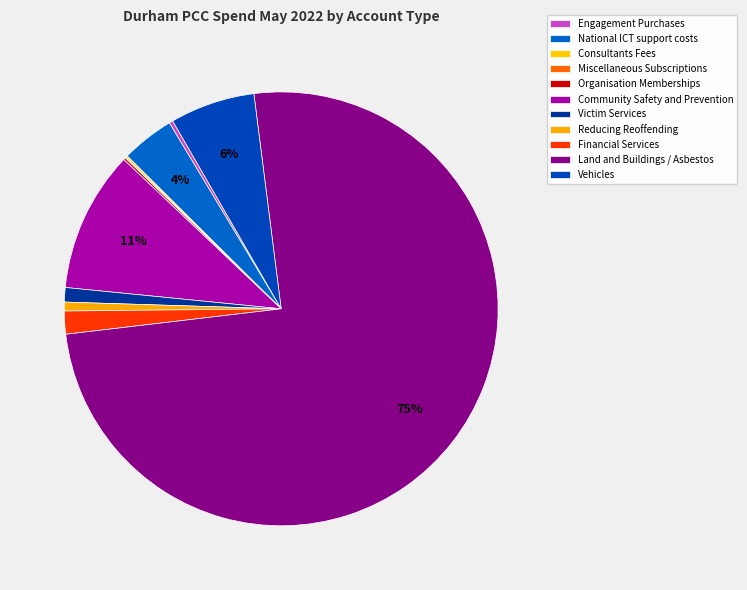

How many slices are in this pie chart?

11